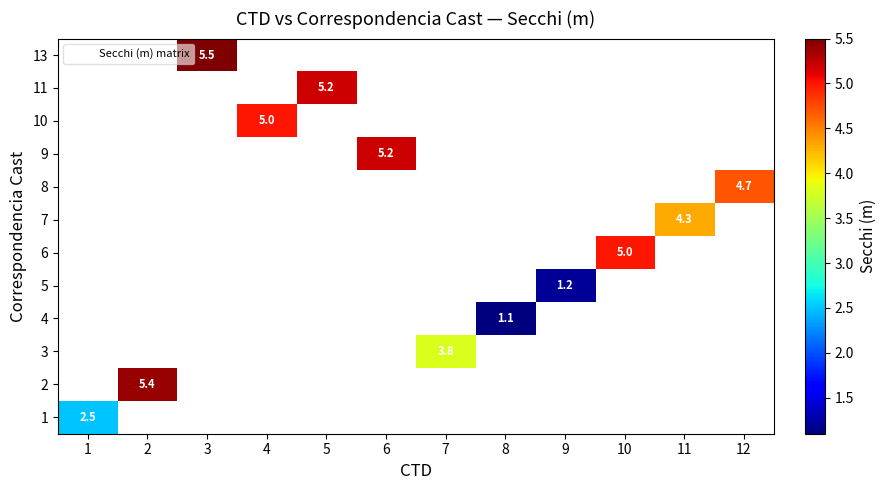

Count the number of categories in the chart.

12